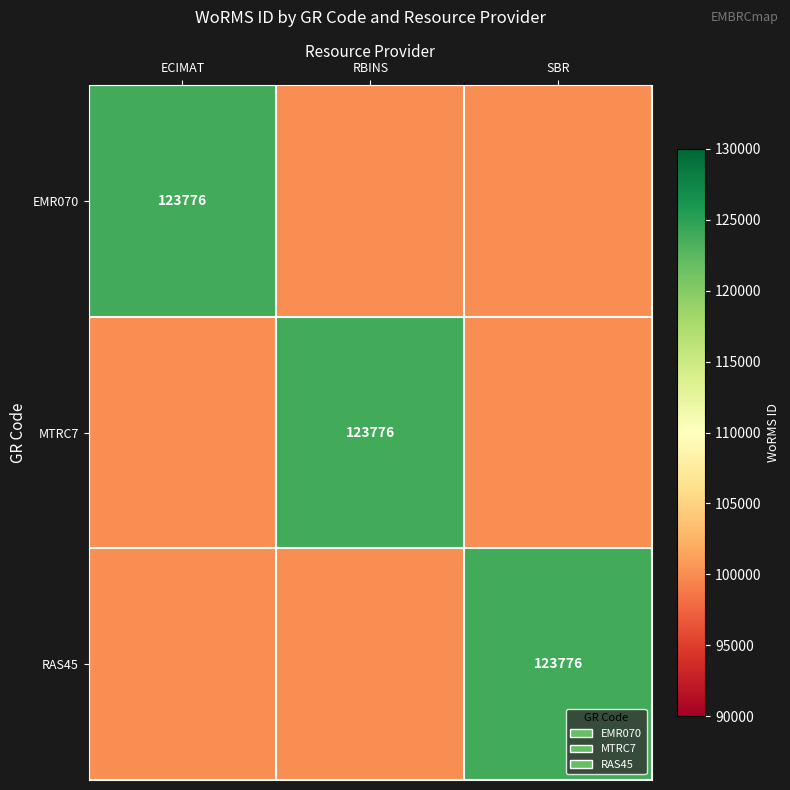

What is the difference between the highest and lowest values at RBINS?

23776